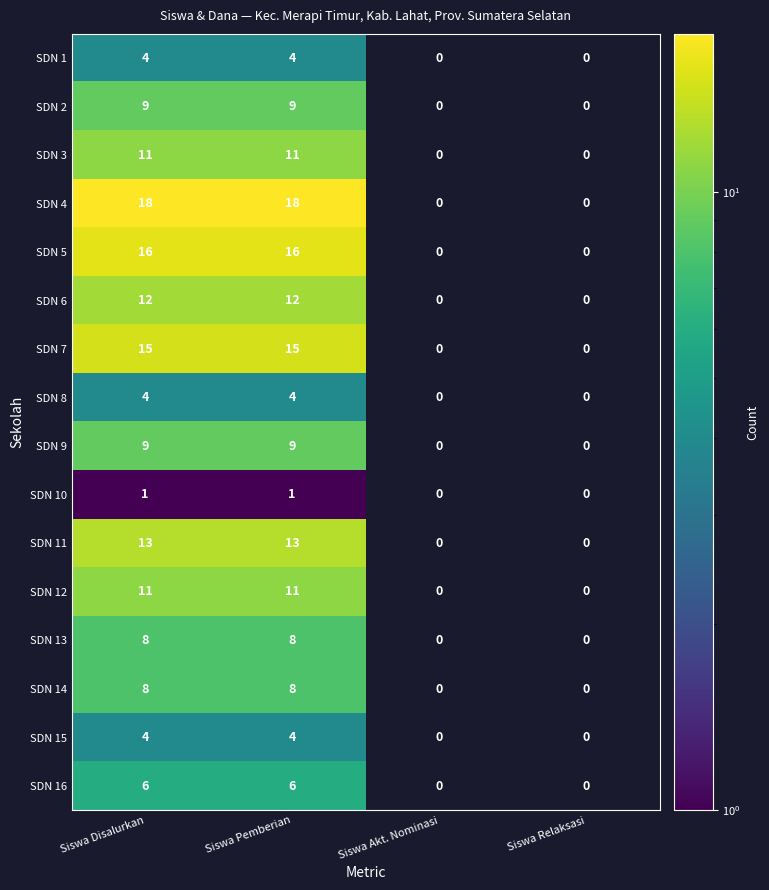

True or false: SDN 2 has a value of 15 at Siswa Pemberian.

False